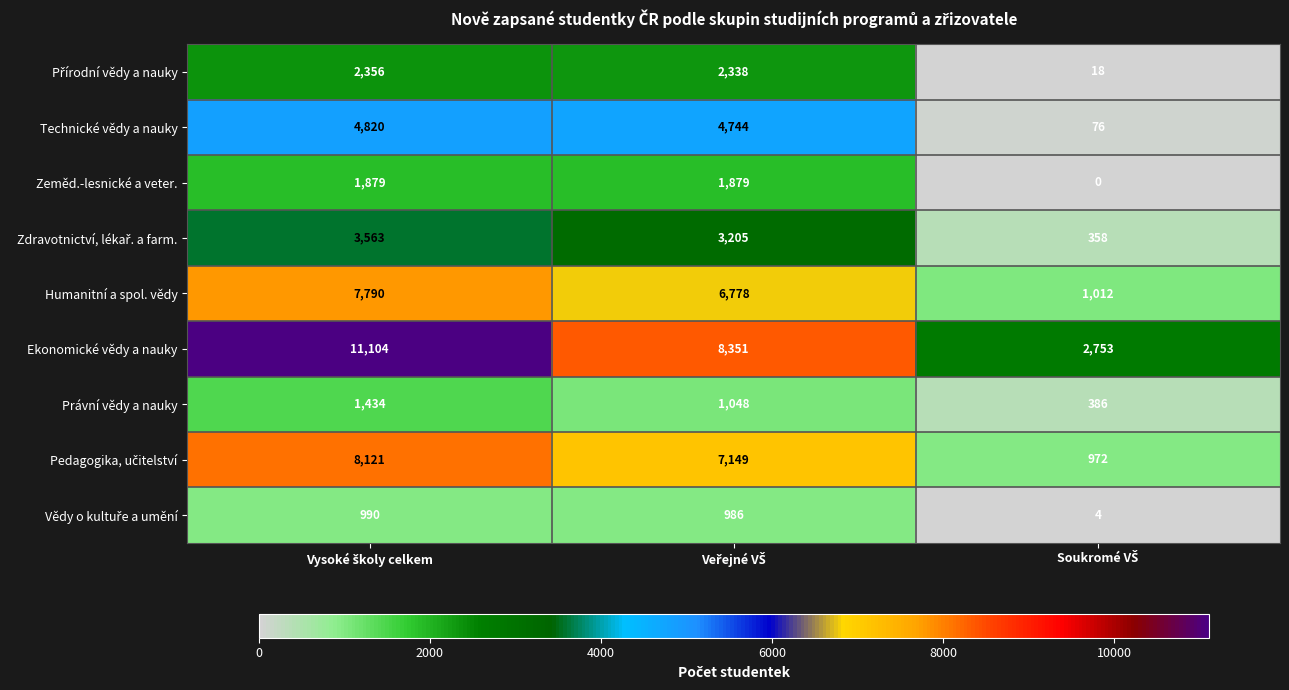

Which series has the largest total across all categories?

Ekonomické vědy a nauky